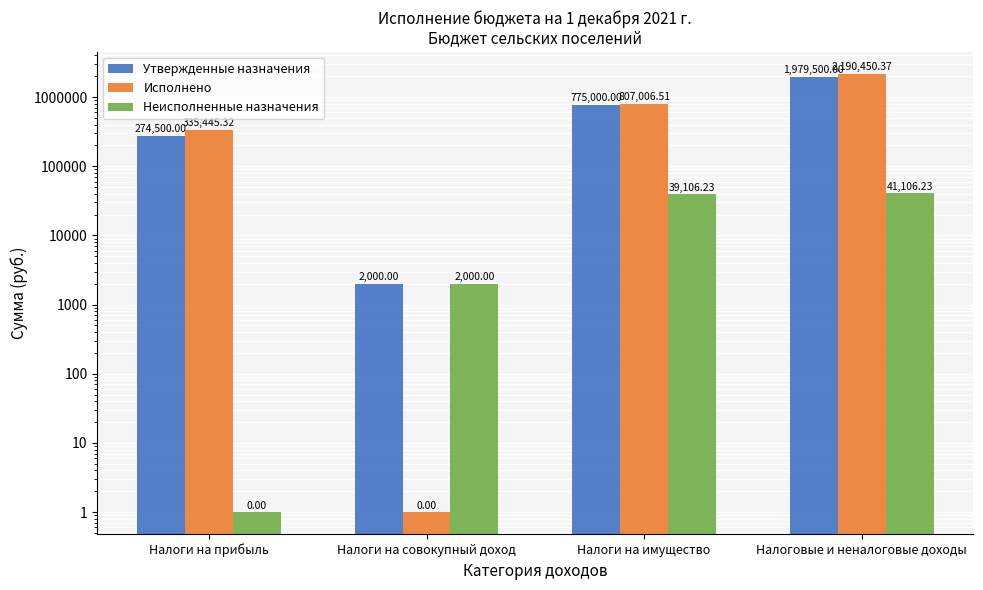

Where is Неисполненные назначения nearest to the value 20553?

Налоги на совокупный доход